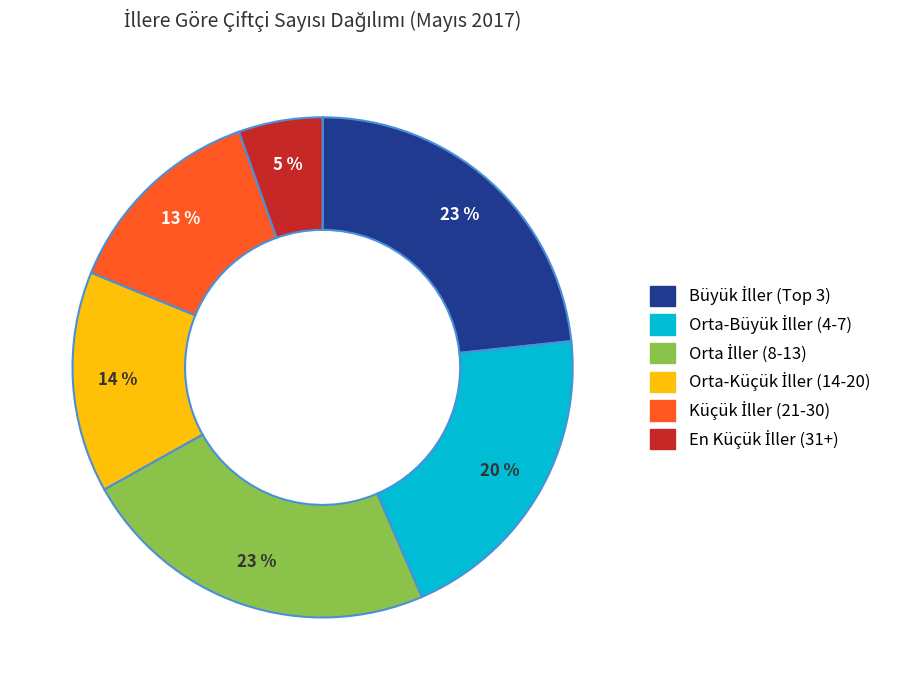

Is there any slice that represents more than half of the pie?

No